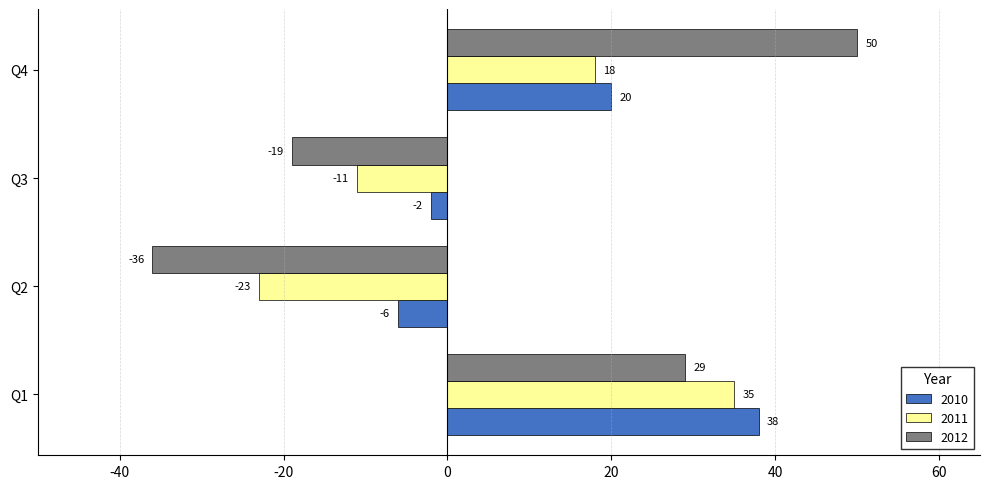

How many categories are shown in the chart?

4